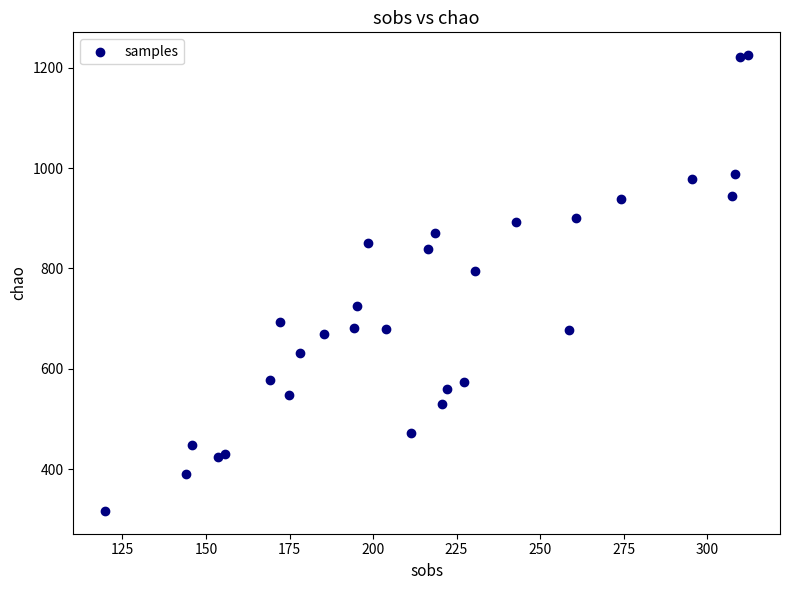

What Y value in the scatter plot is closest to 770?

794.6